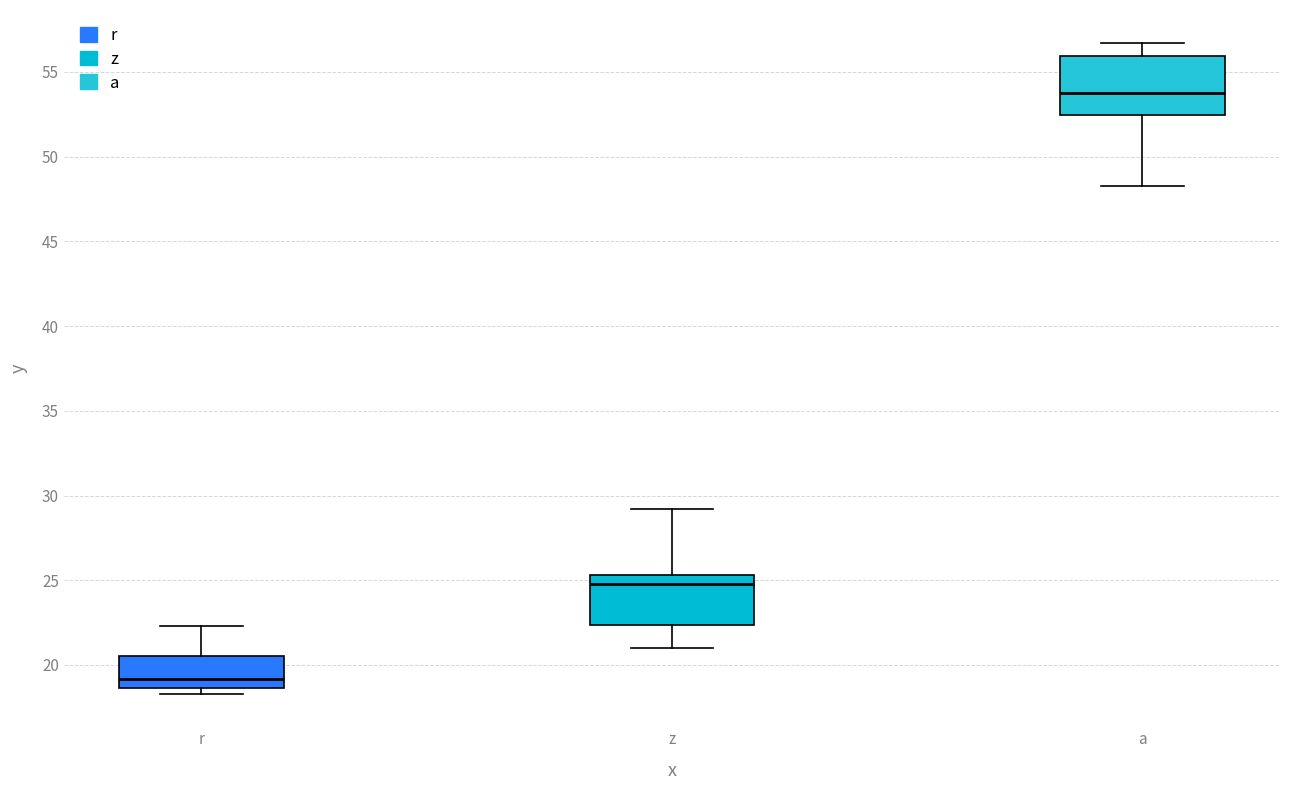

Which box has the lowest median line?

r